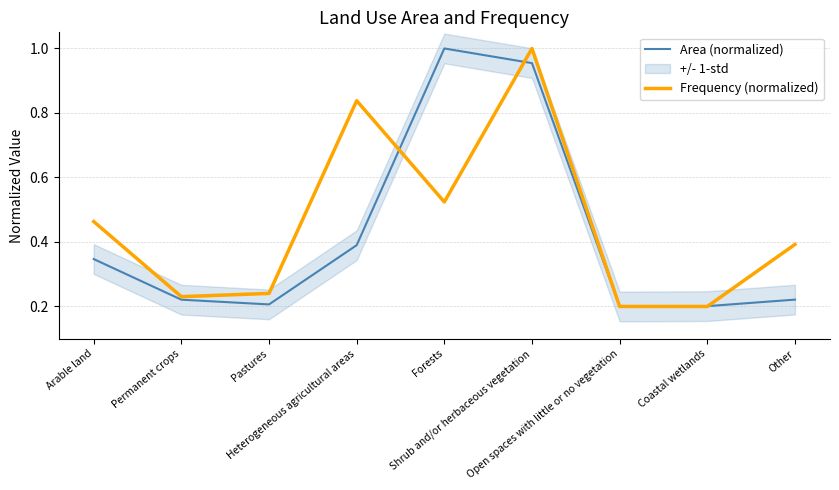

Reading left to right, transcribe all the data shown in this chart.

Area (normalized): Arable land=0.3	Permanent crops=0.2	Pastures=0.2	Heterogeneous agricultural areas=0.4	Forests=1.0	Shrub and/or herbaceous vegetation=1.0	Open spaces with little or no vegetation=0.2	Coastal wetlands=0.2	Other=0.2
Frequency (normalized): Arable land=0.5	Permanent crops=0.2	Pastures=0.2	Heterogeneous agricultural areas=0.8	Forests=0.5	Shrub and/or herbaceous vegetation=1.0	Open spaces with little or no vegetation=0.2	Coastal wetlands=0.2	Other=0.4